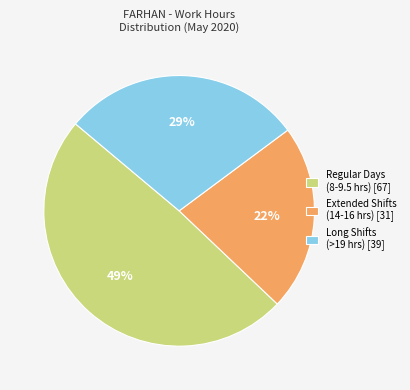

What is the smallest slice in the pie chart?

Extended Shifts (14-16 hrs) [31]